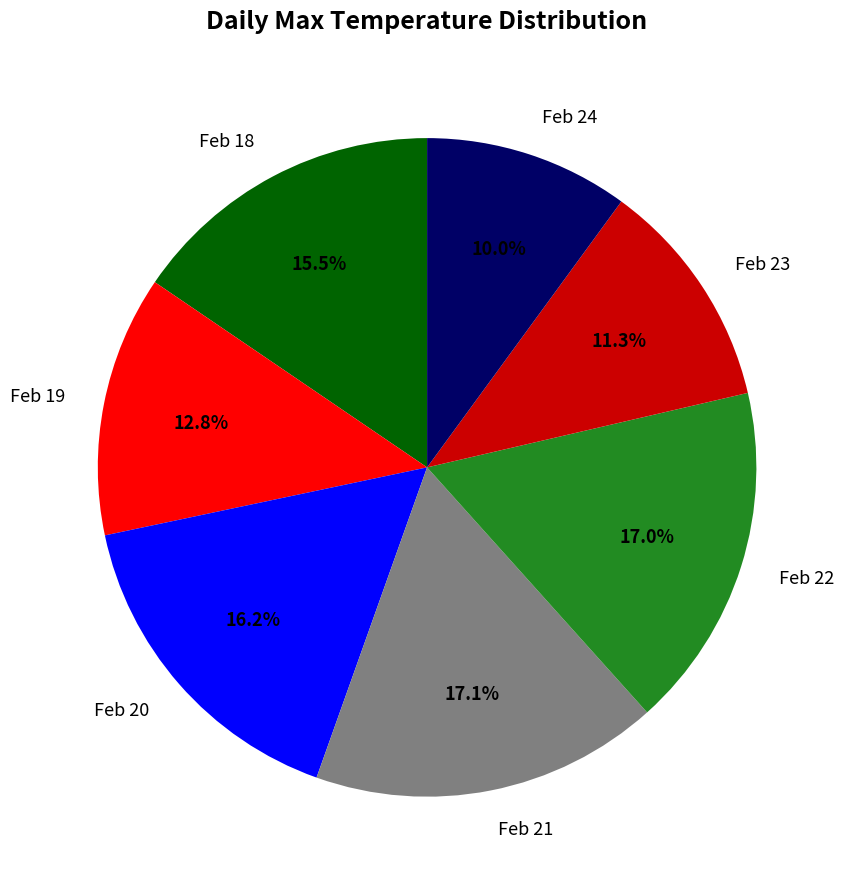

Combined, what portion of the pie is Feb 22 and Feb 18?

32.5%